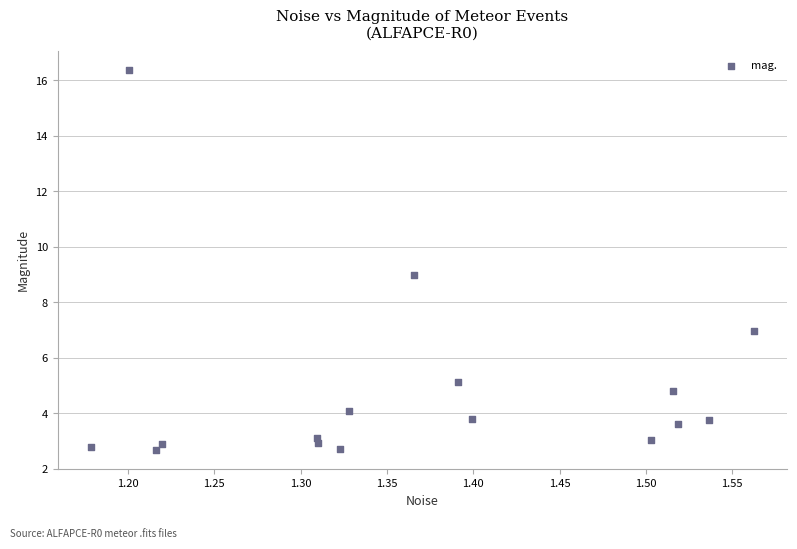

What is the range of X values (max minus min)?

0.4